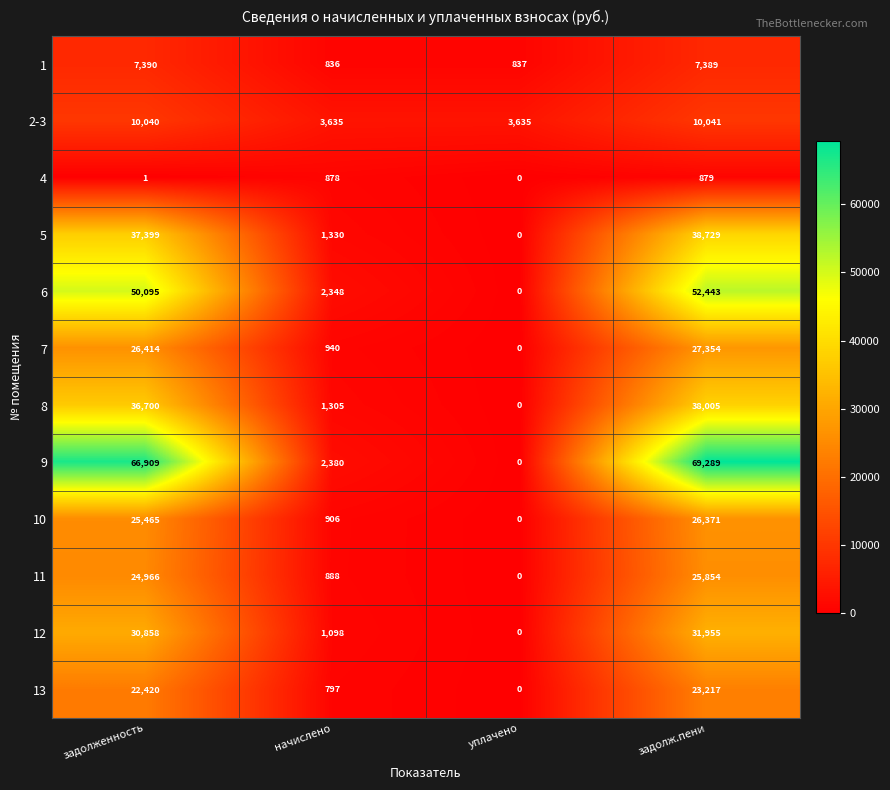

What is the difference between the maximum and minimum values in the 11 series?

25854